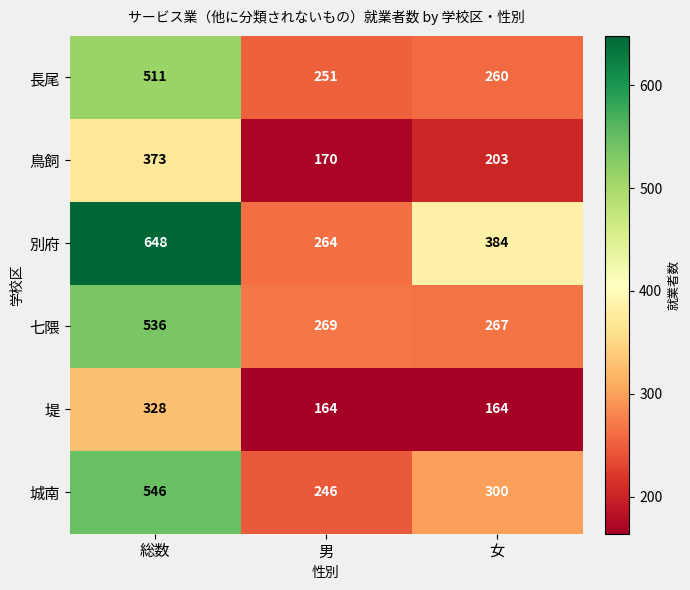

The value of 七隈 at 男 is 110. True or false?

False